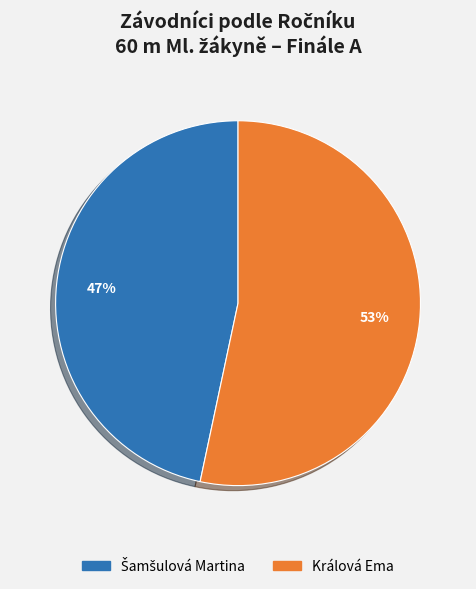

Which slice is the largest?

Králová Ema